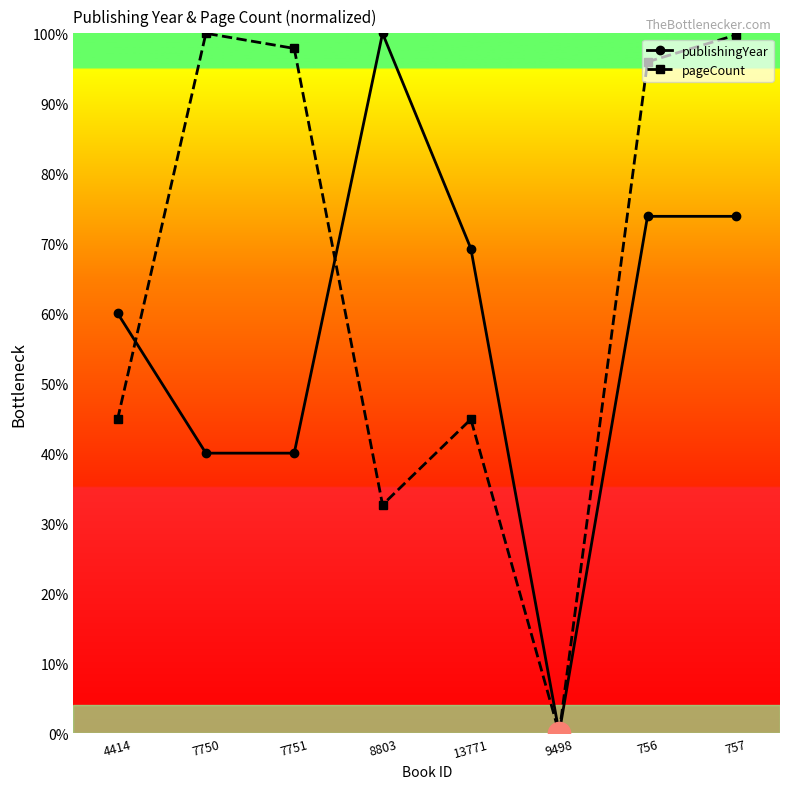

At how many categories does at least one series exceed 10?

7